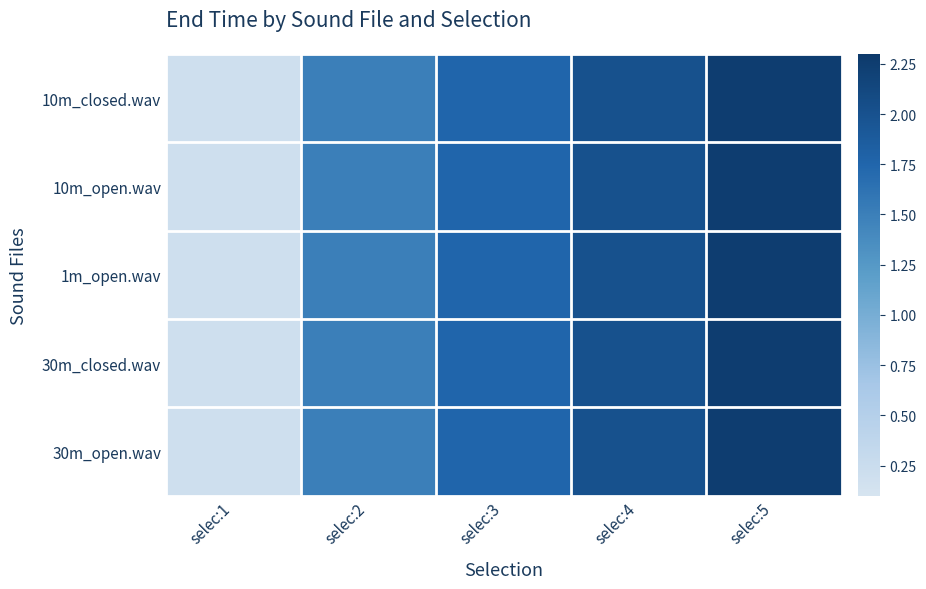

Which series has the widest spread of values?

10m_open.wav